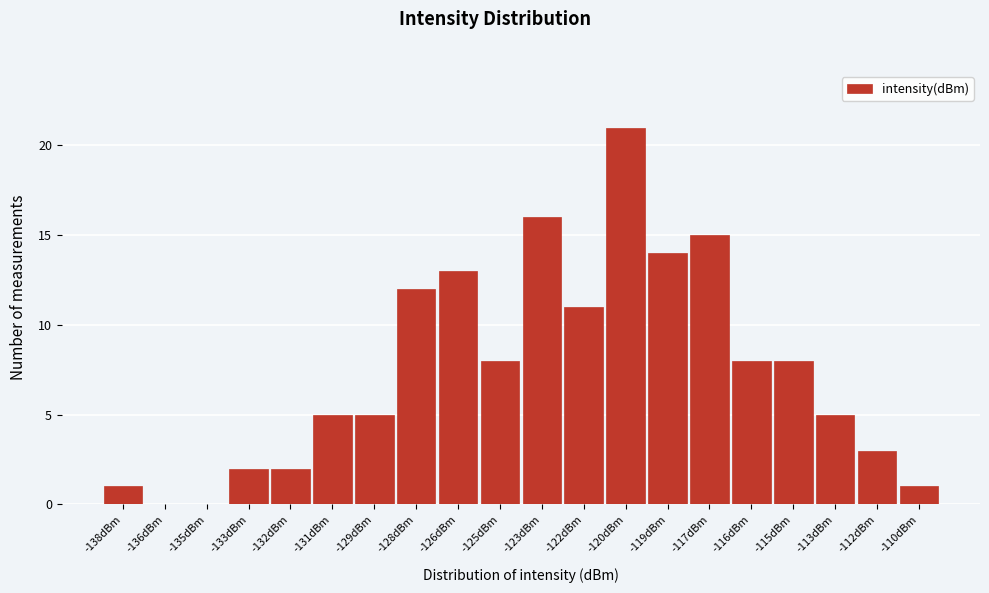

Reading left to right, what are all the values shown in this chart?

-138dBm=1	-136dBm=0	-135dBm=0	-133dBm=2	-132dBm=2	-131dBm=5	-129dBm=5	-128dBm=12	-126dBm=13	-125dBm=8	-123dBm=16	-122dBm=11	-120dBm=21	-119dBm=14	-117dBm=15	-116dBm=8	-115dBm=8	-113dBm=5	-112dBm=3	-110dBm=1